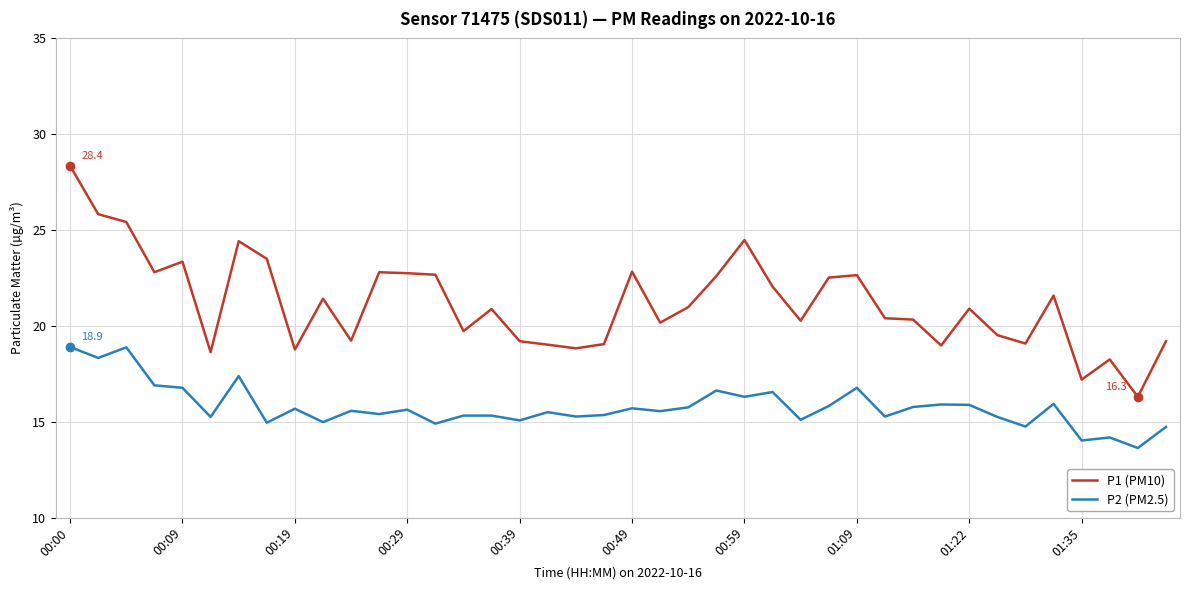

Which series has the largest range (max minus min)?

P1 (PM10)